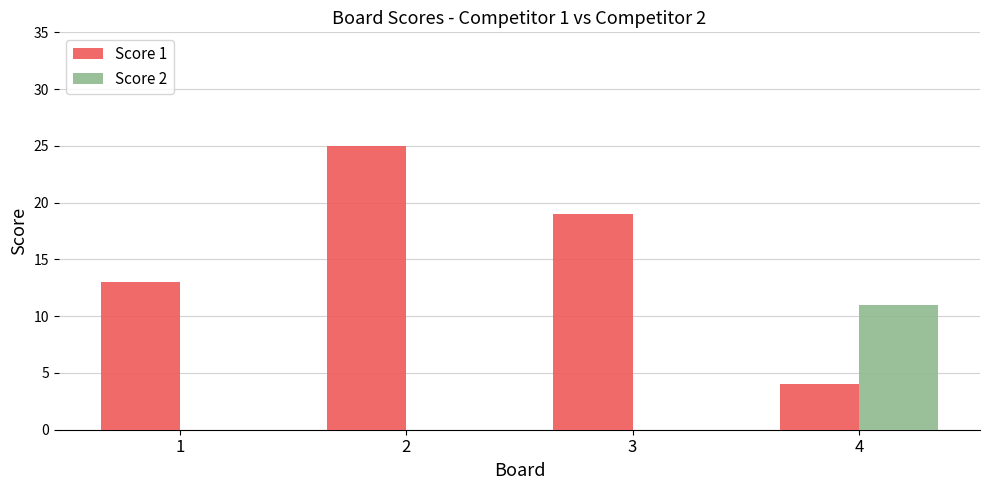

True or false: Score 1 has a value of 19 at 3.

True